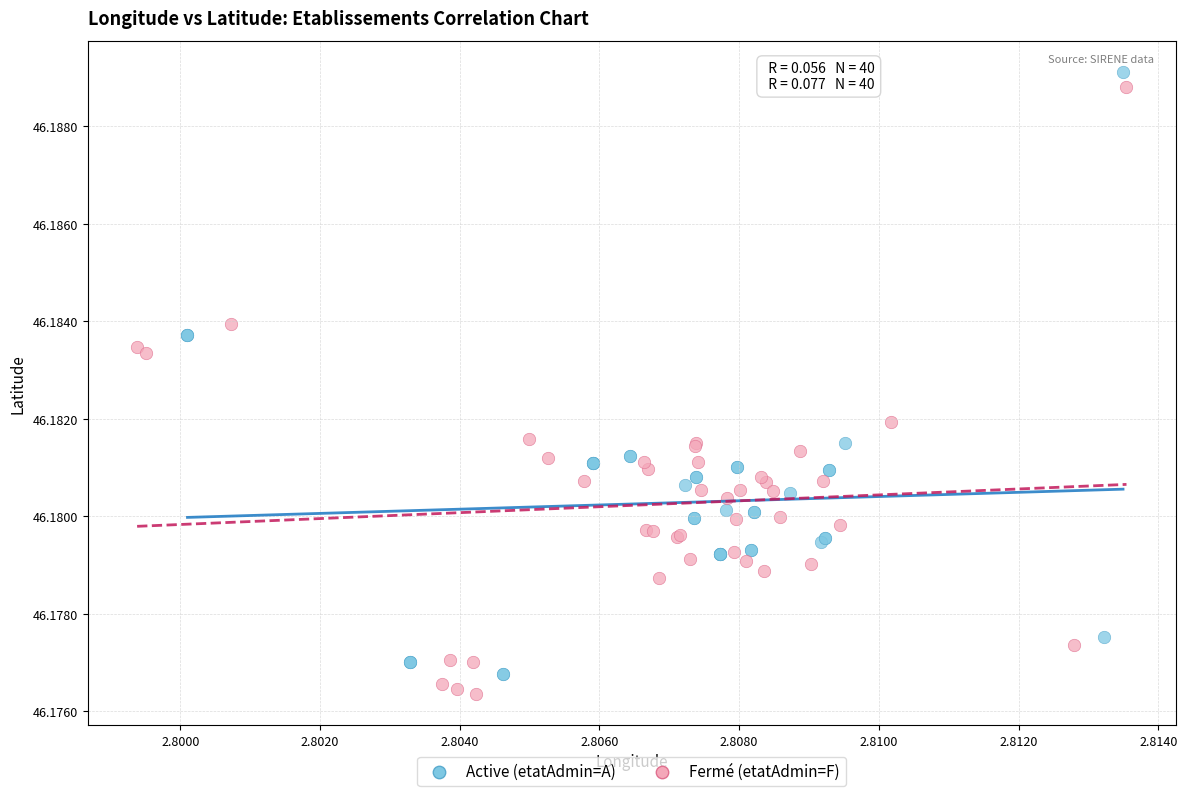

Which series reaches the maximum Y coordinate?

Active (etatAdmin=A)